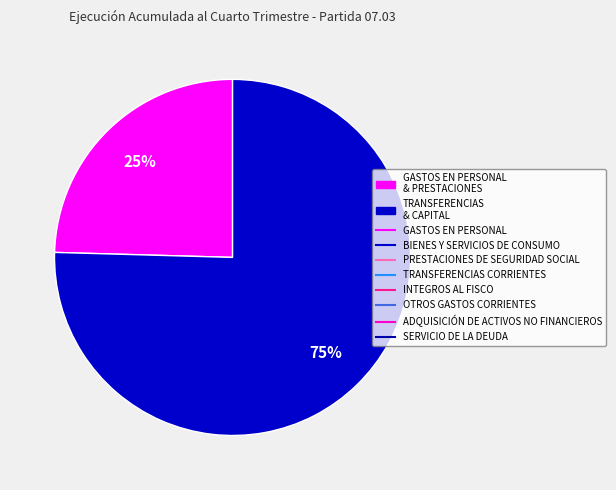

Is there a majority slice in this chart?

Yes